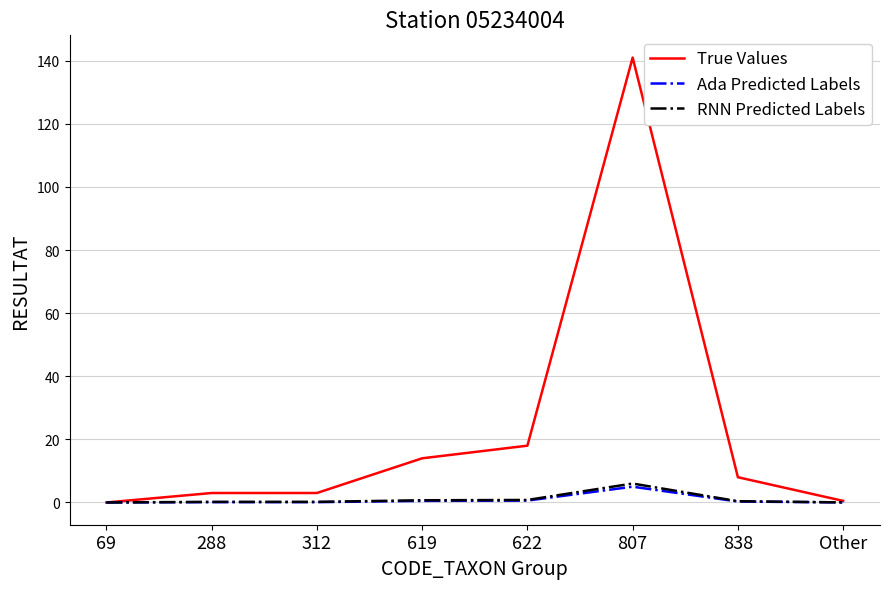

What is the spread (max minus min) of values at 622?

17.4